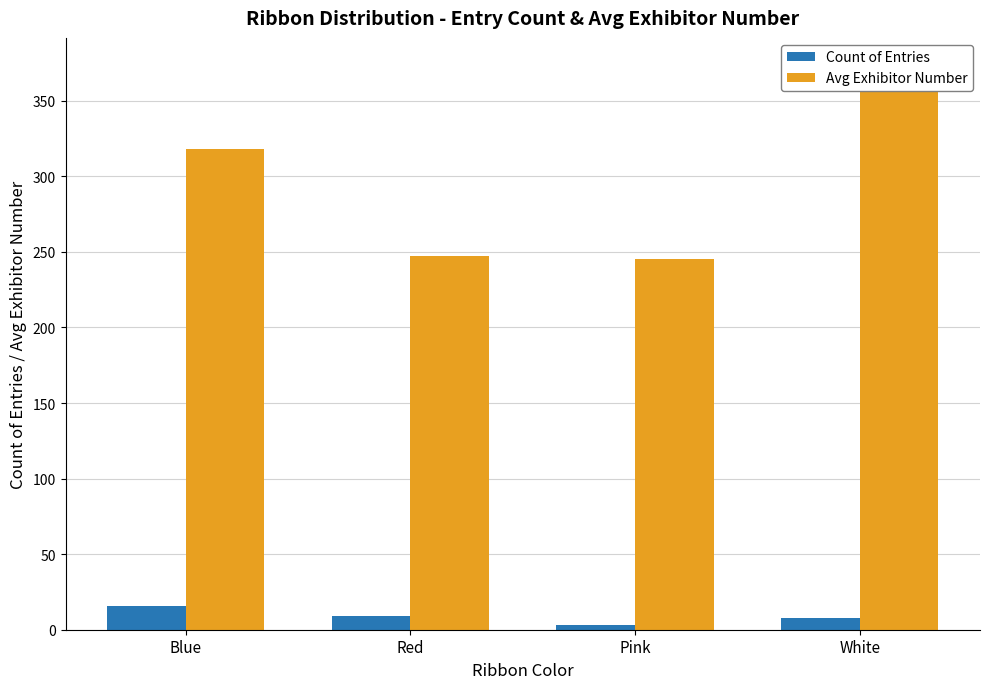

What is the average value of the Avg Exhibitor Number series?

296